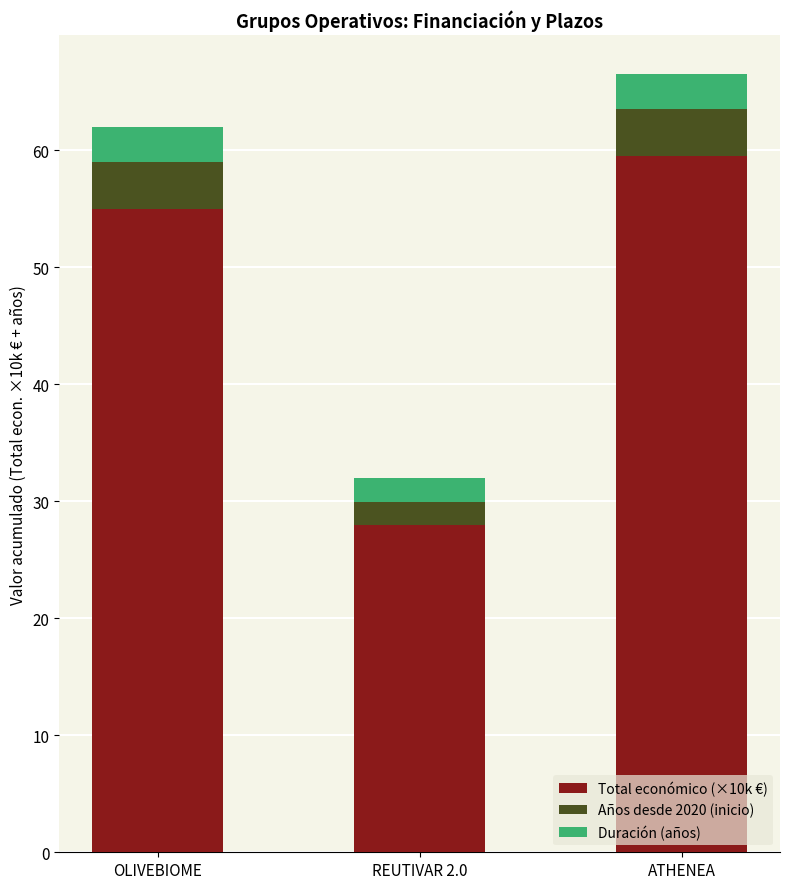

What is the highest value of the Total económico (×10k €) series?

59.5